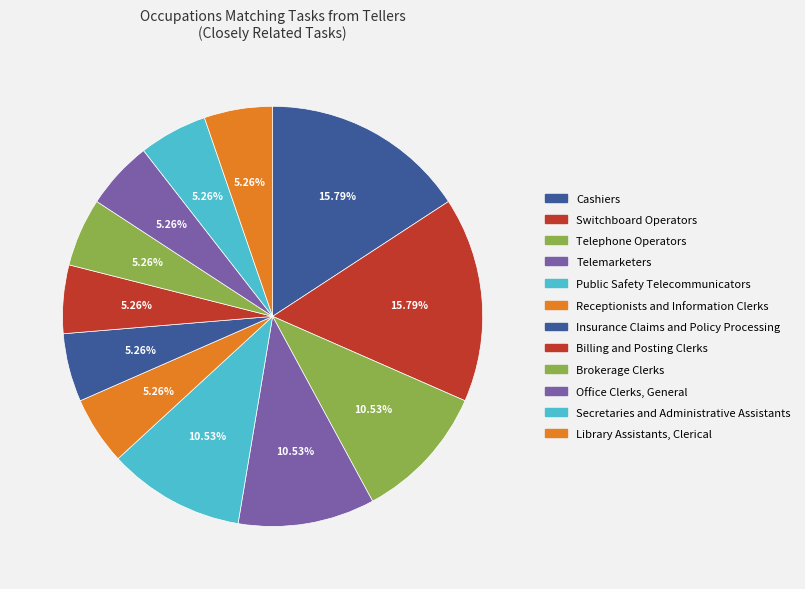

Does Telemarketers represent more than half of the total?

No